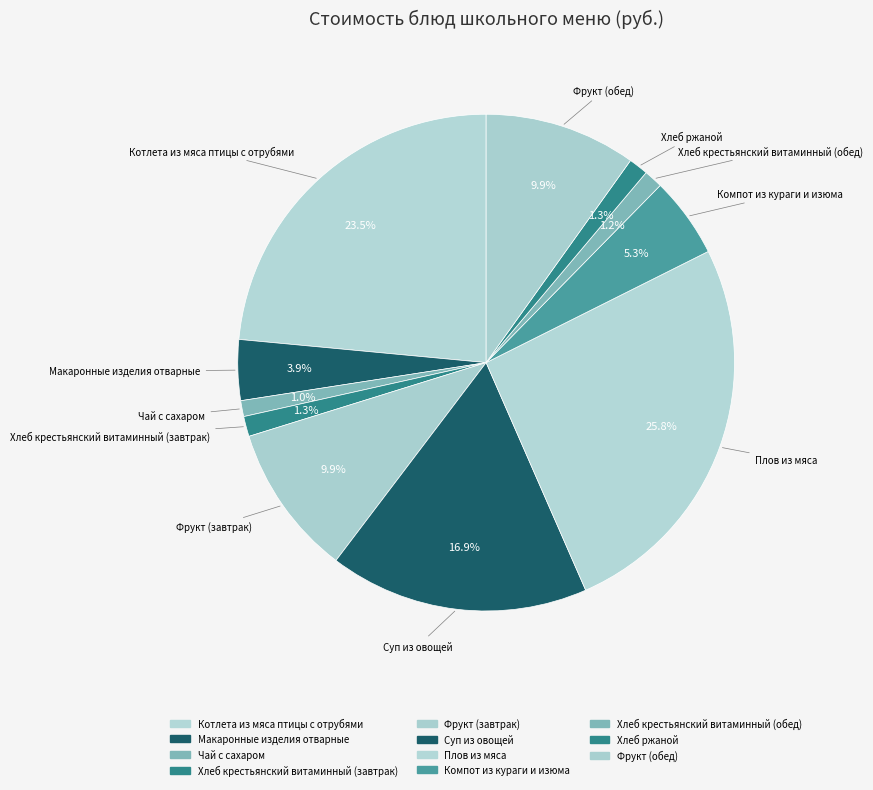

Count the number of slices in the pie.

11